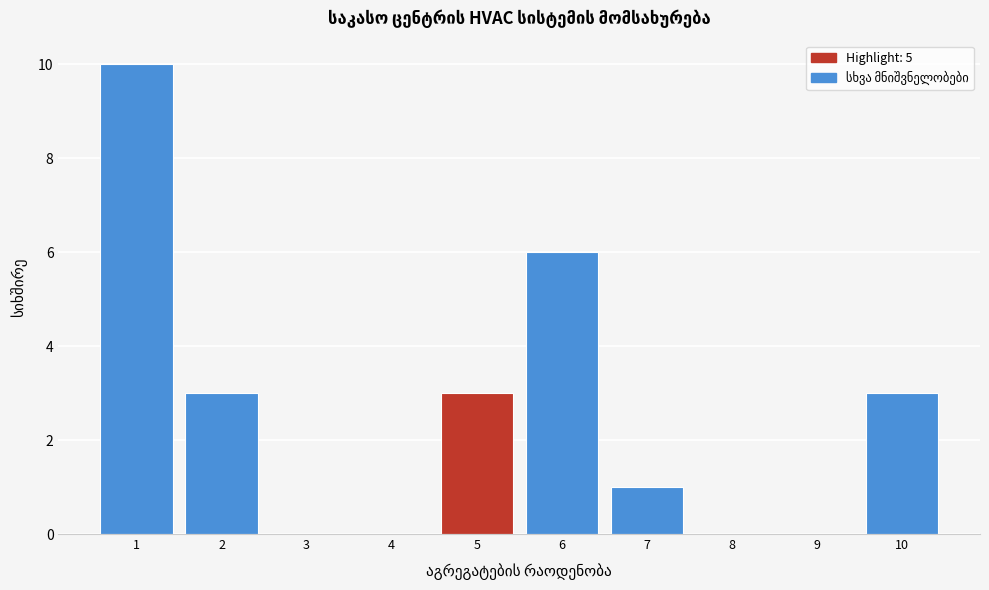

Reading left to right, transcribe this chart: for each bar, give the range it covers on the x-axis and its height. The values are not printed on the chart, so give them approximately, as read against the axis.

0.5 to 1.5: 10
1.5 to 2.5: 3
2.5 to 3.5: 0
3.5 to 4.5: 0
4.5 to 5.5: 3
5.5 to 6.5: 6
6.5 to 7.5: 1
7.5 to 8.5: 0
8.5 to 9.5: 0
9.5 to 10.5: 3